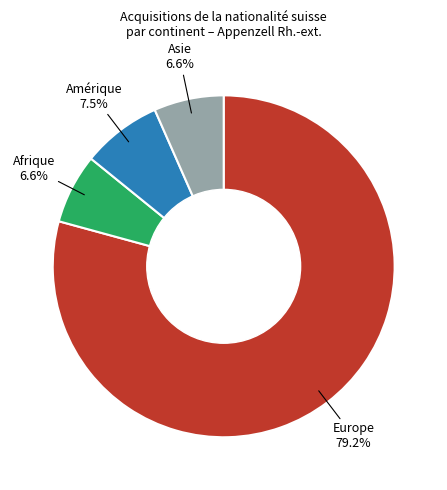

Does any single category account for the majority?

Yes